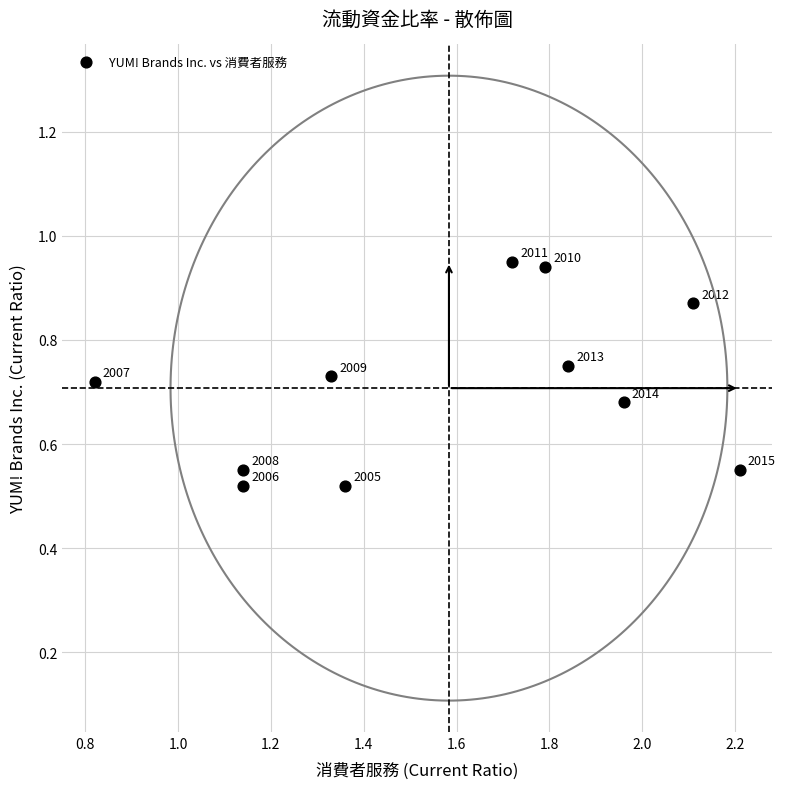

What is the average X value?

1.6